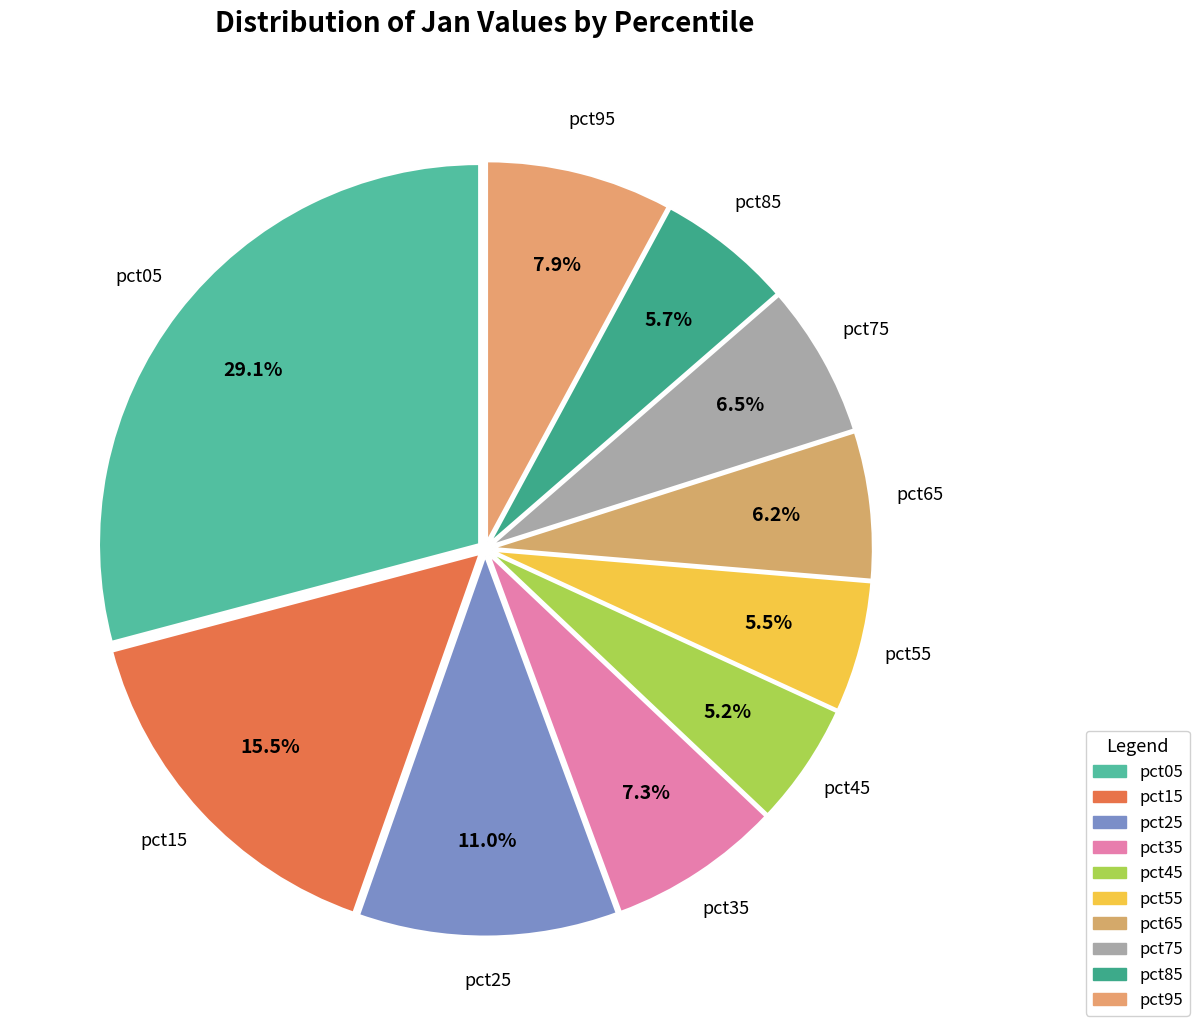

The pct25 slice represents 11% of the pie. True or false?

True